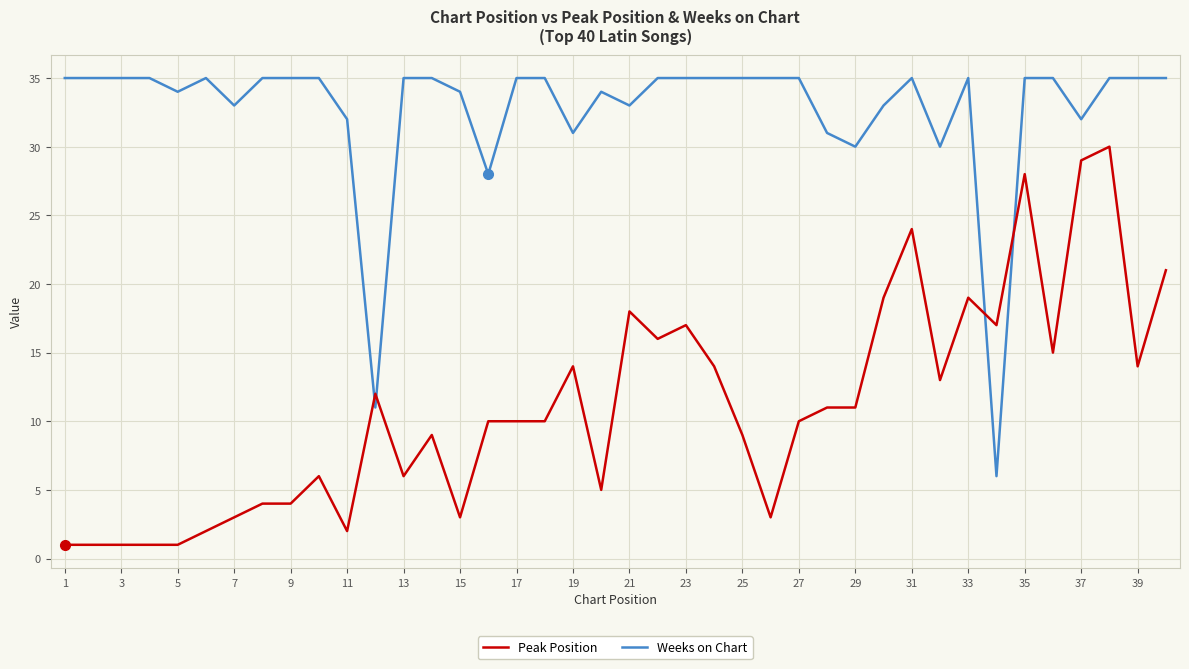

Rank the series by their maximum value, from highest to lowest.

Weeks on Chart, Peak Position